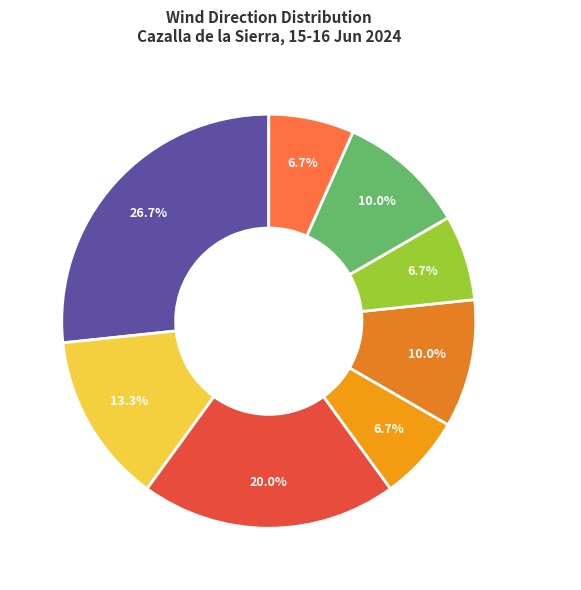

What percentage is NOT represented by Nord-Est?

93.3%